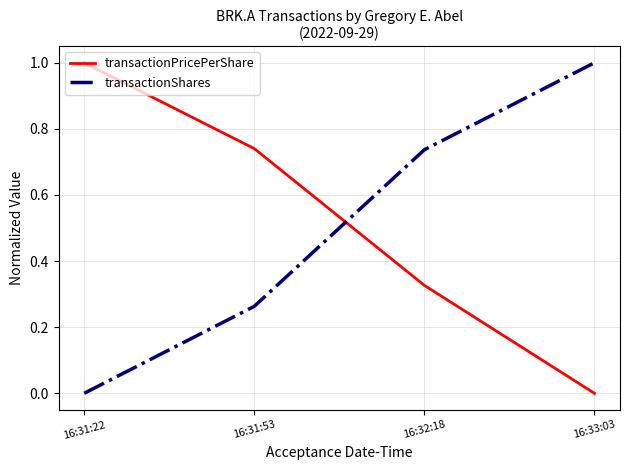

Rank the series at 16:31:53 from highest to lowest value.

transactionPricePerShare, transactionShares